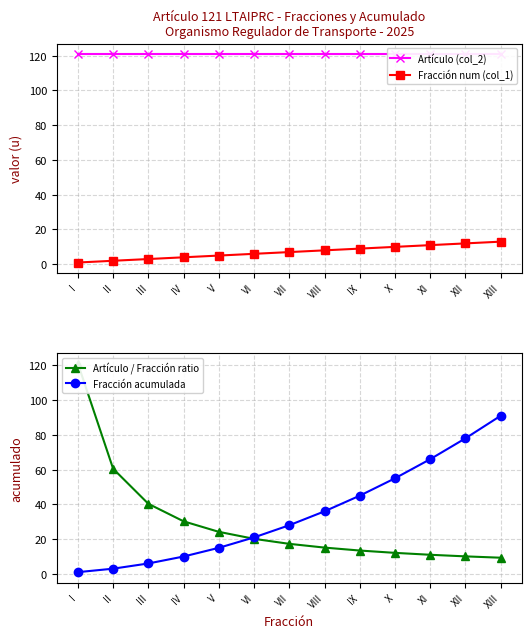

What is the label of the 11th point from the left?

XI